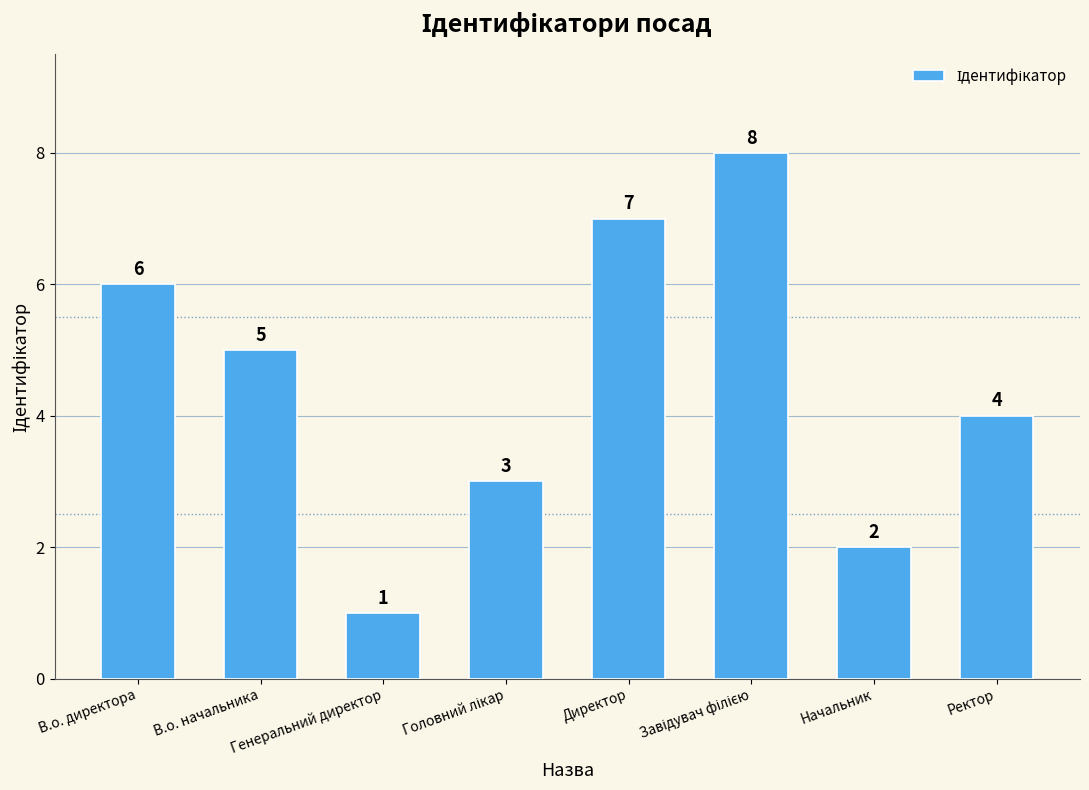

How many series are shown in this chart?

1